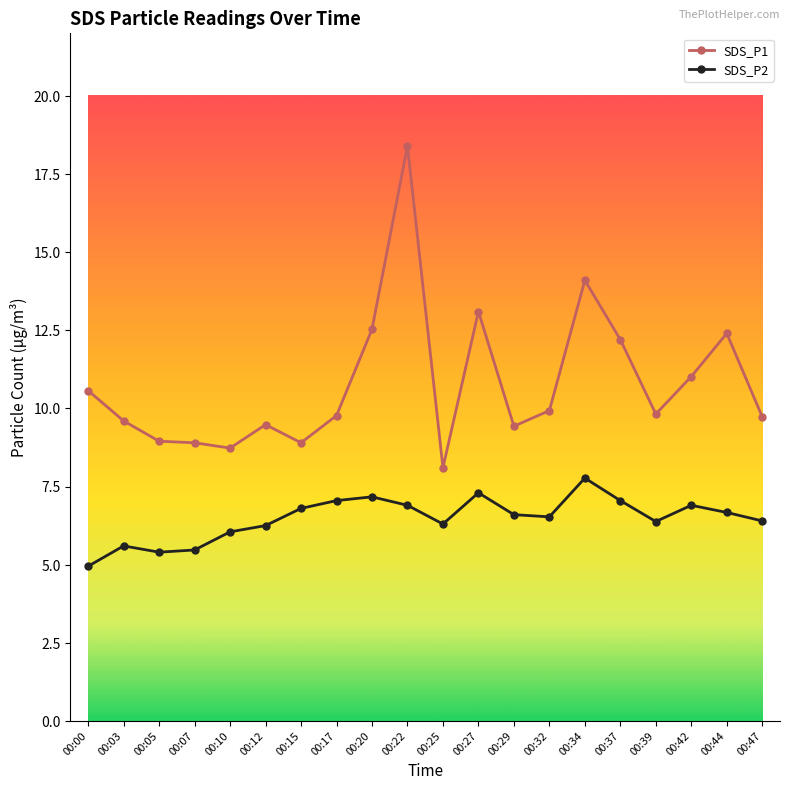

Is the value of SDS_P2 at 00:20 greater than the value of SDS_P1 at 00:22?

No